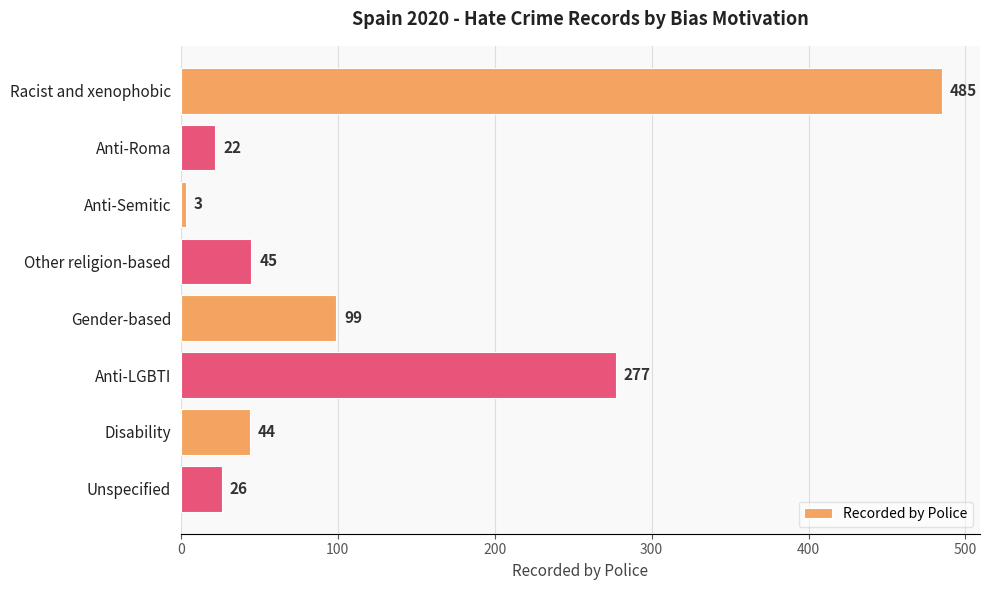

Rank the categories by value from lowest to highest.

Anti-Semitic, Anti-Roma, Unspecified, Disability, Other religion-based, Gender-based, Anti-LGBTI, Racist and xenophobic